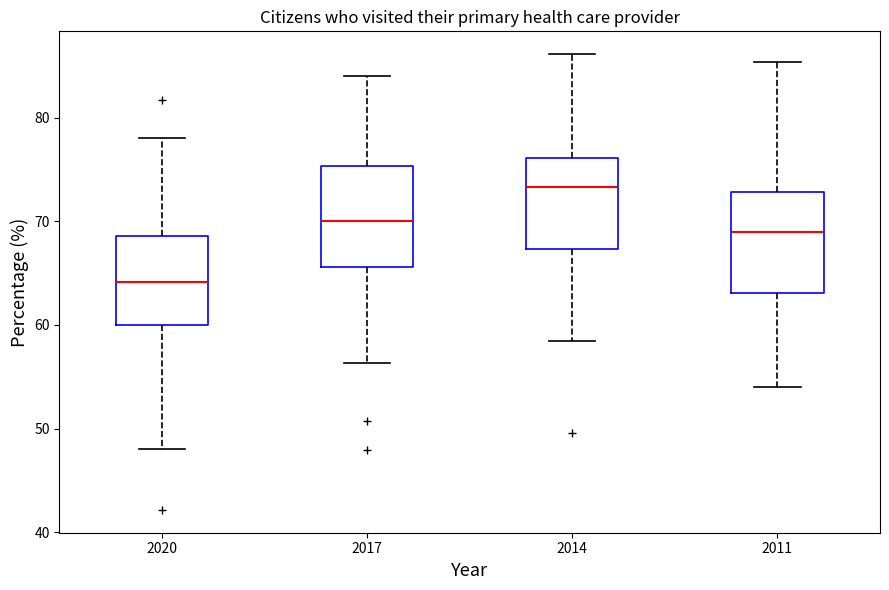

Which box's median line is the highest?

2014